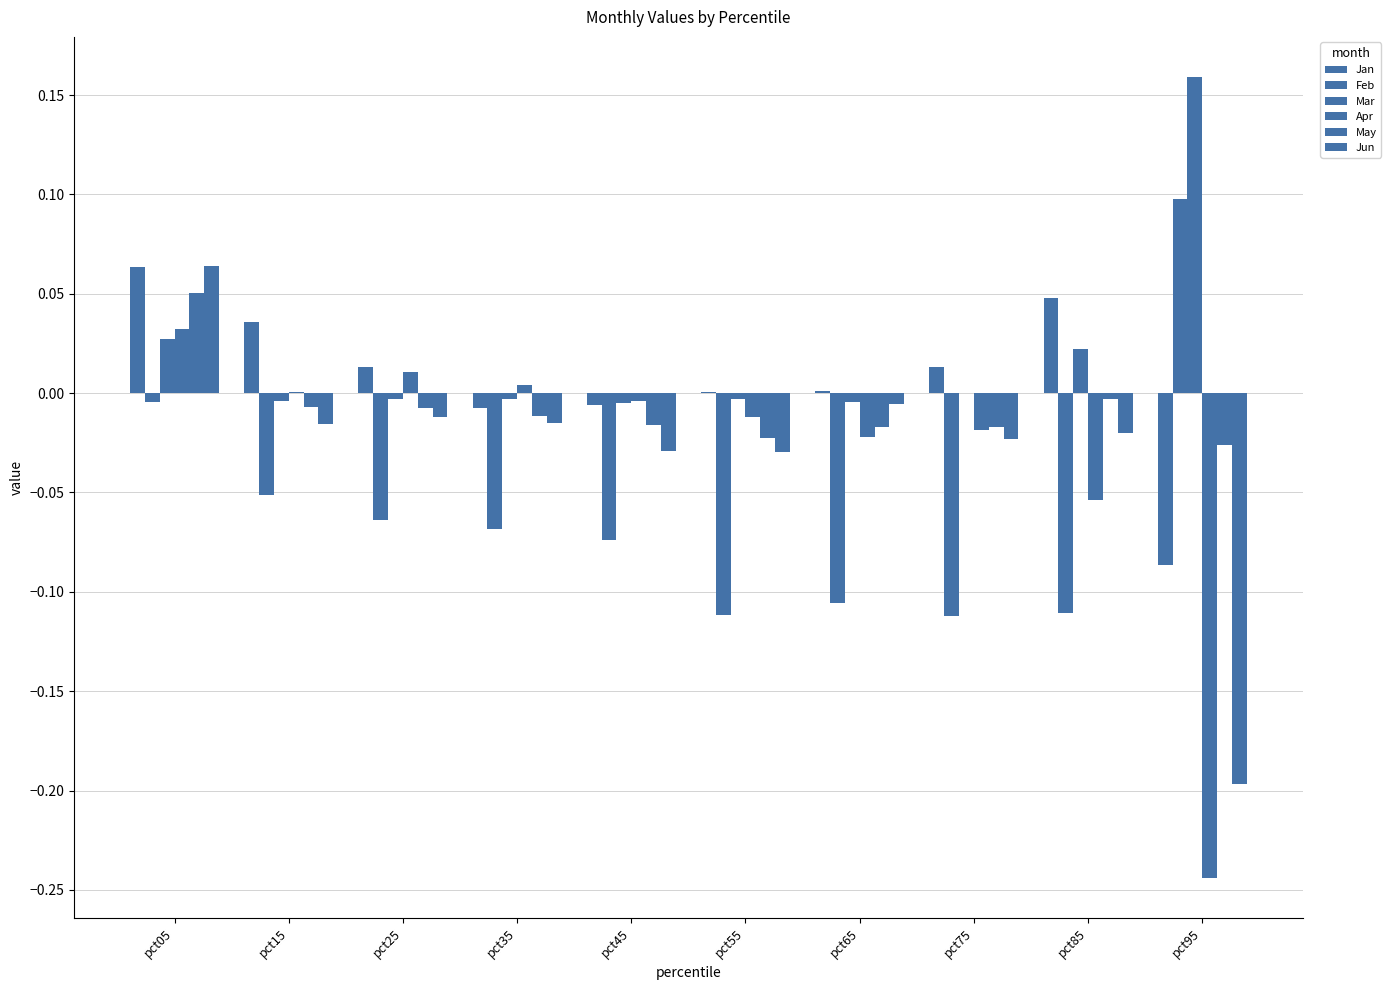

What is the value of the Feb bar at the 2nd from the left?

-0.1